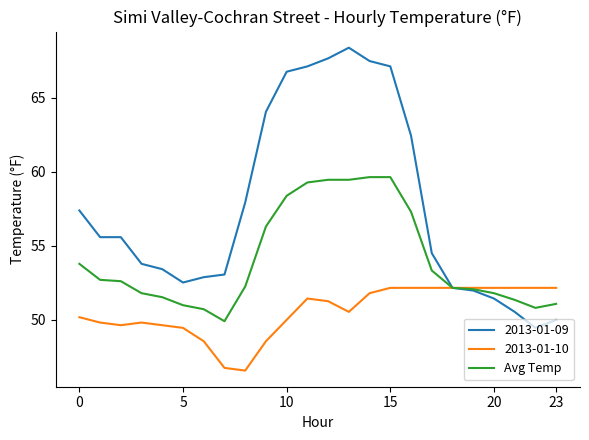

List the series in order of their overall mean, highest first.

2013-01-09, Avg Temp, 2013-01-10